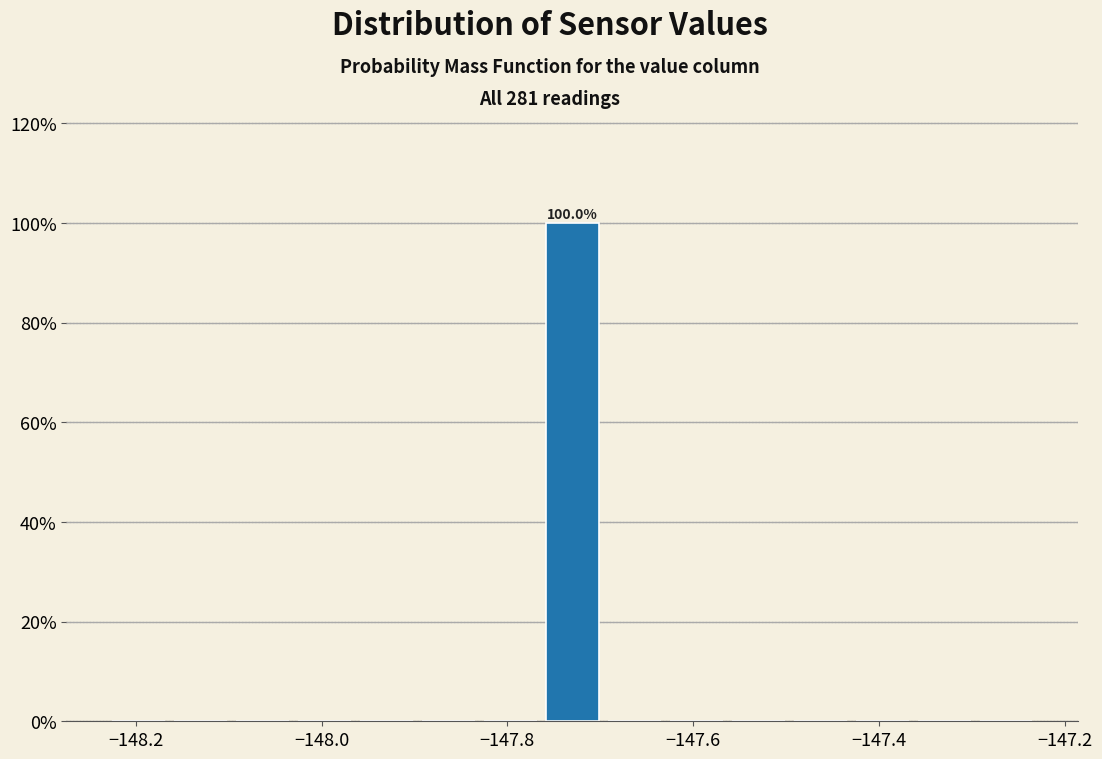

Read against the x-axis, roughly where is the centre of the tallest bar?

-147.72